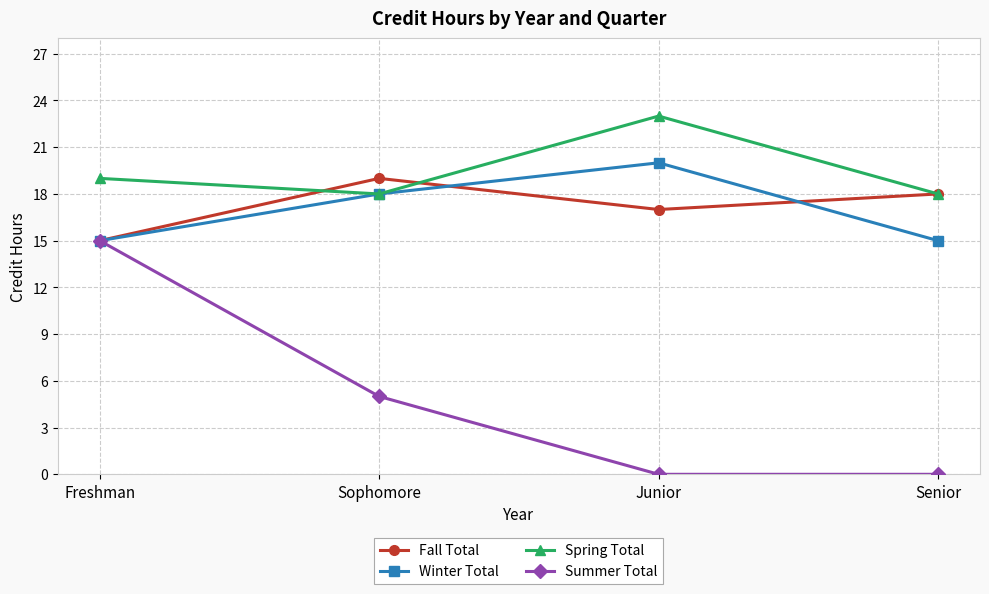

How many data points does each series have?

4